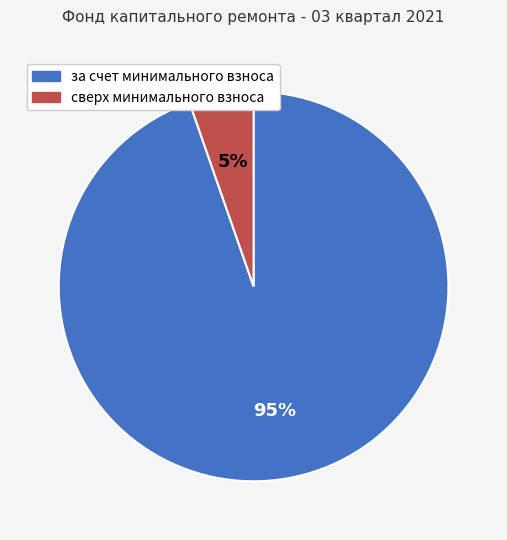

What percentage is the за счет минимального взноса slice, to the nearest percent?

95%